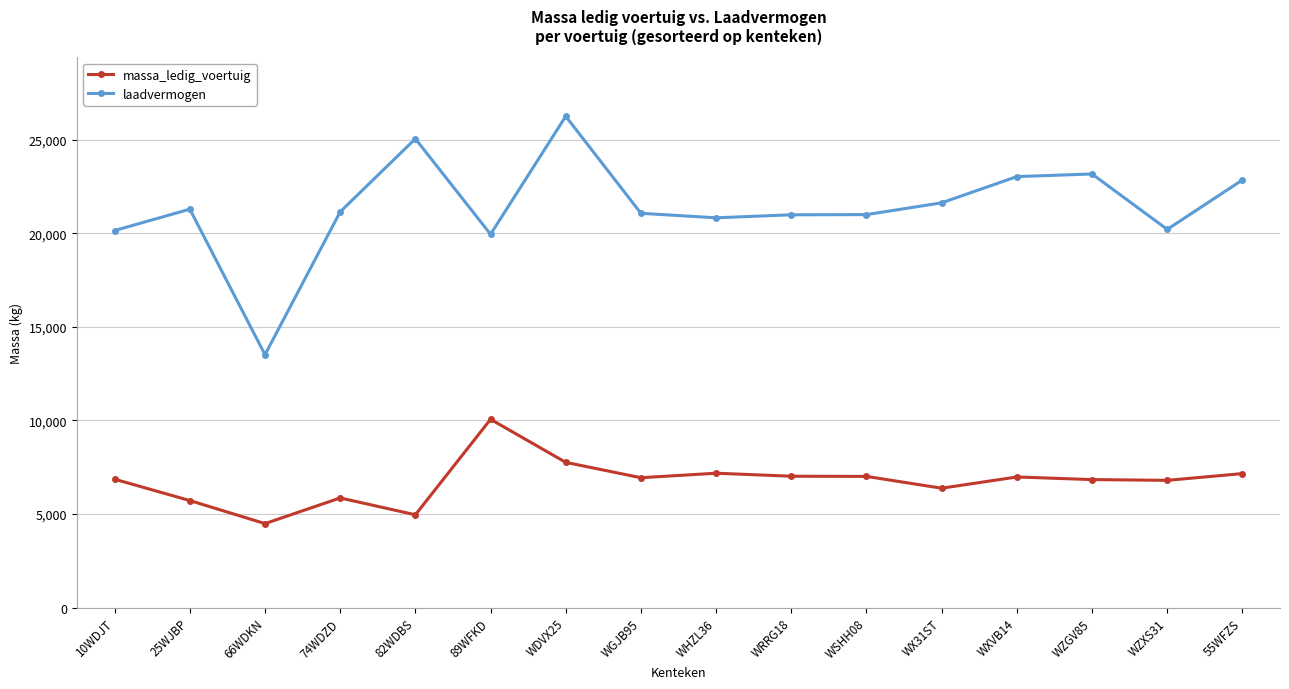

What is the difference between the highest and lowest values at 82WDBS?

20080